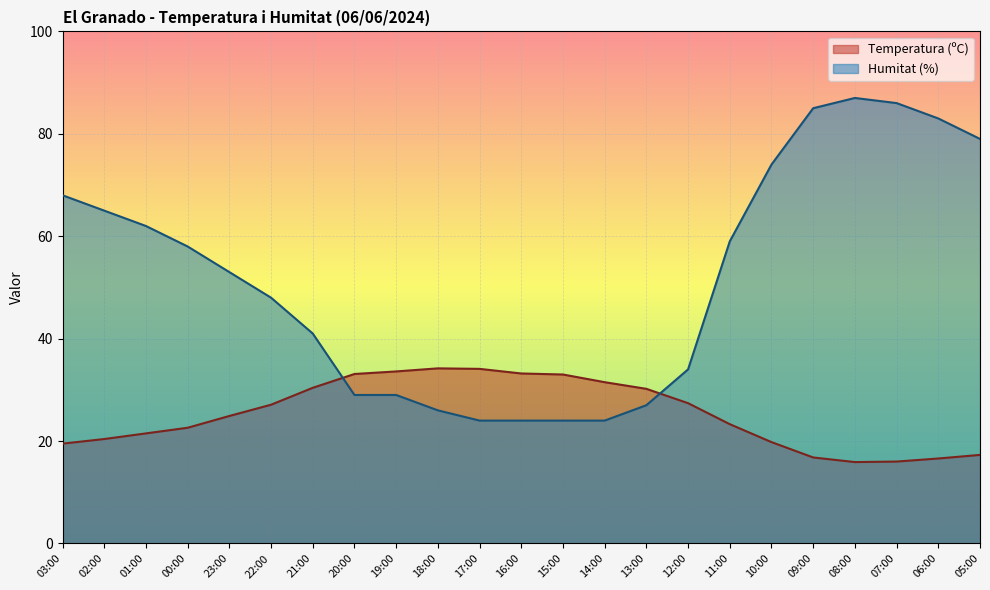

What is the spread (max minus min) of values at 02:00?

44.6